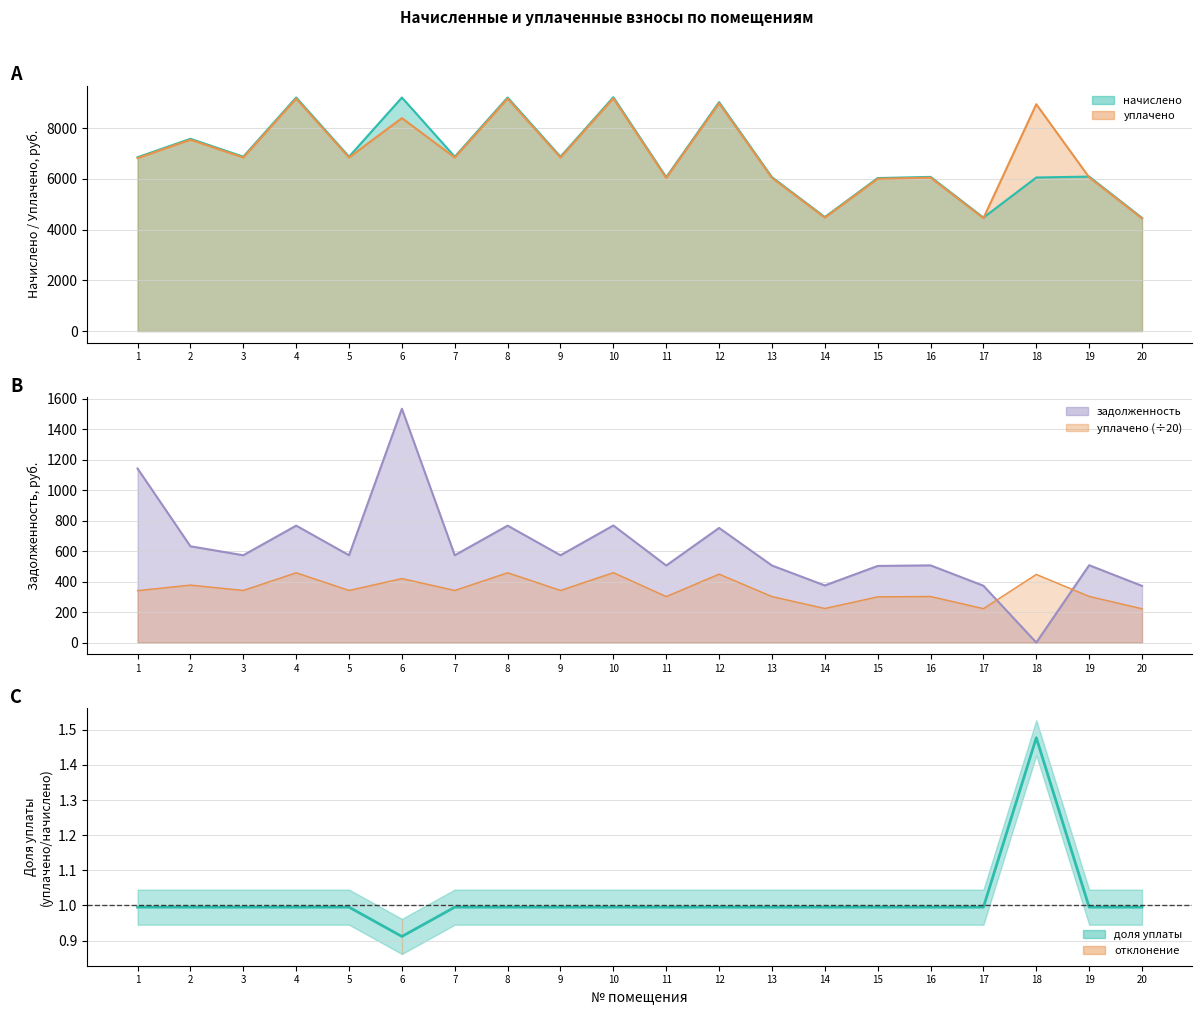

True or false: задолженность has a value of 314.9 at 3.

False